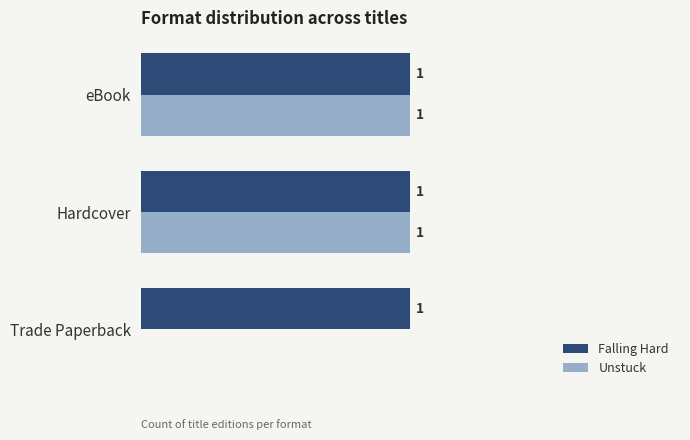

Is the value of Falling Hard at Hardcover greater than the value of Unstuck at Trade Paperback?

Yes